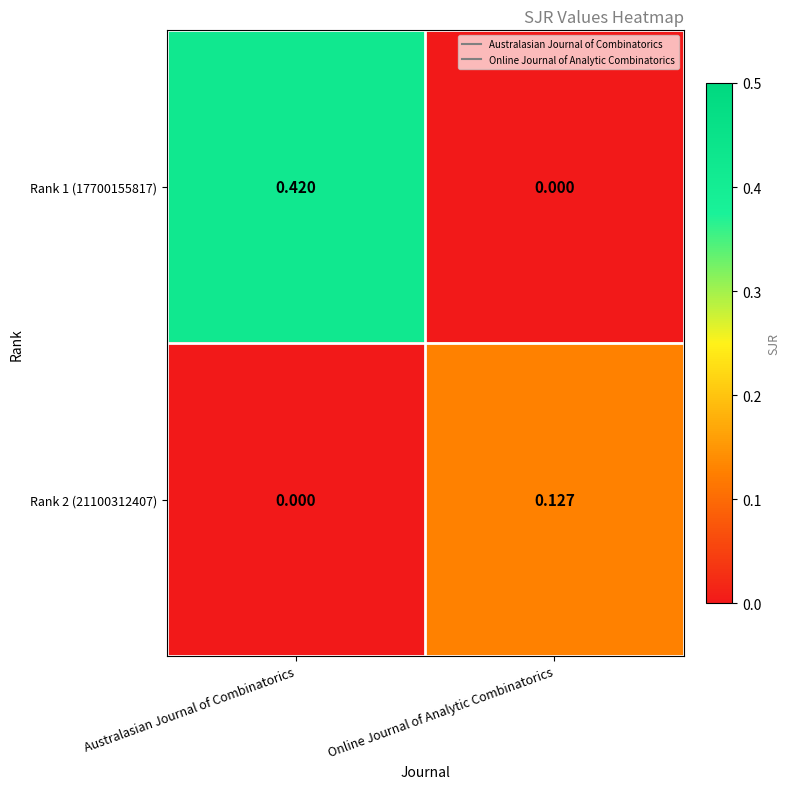

Which category has the highest value across all series?

Australasian Journal of Combinatorics